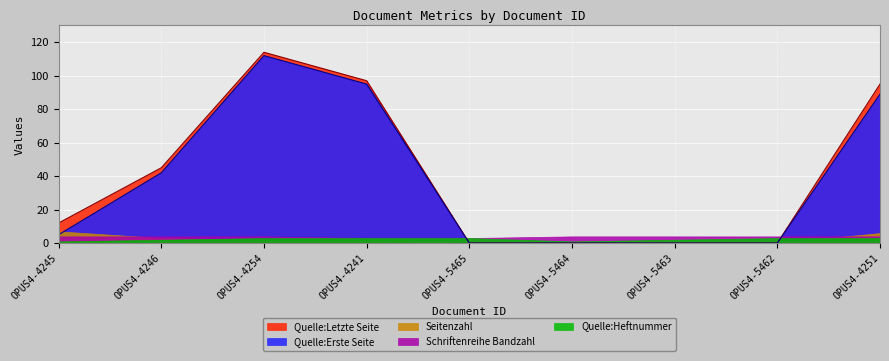

At which label does Seitenzahl first exceed 2?

OPUS4-4245